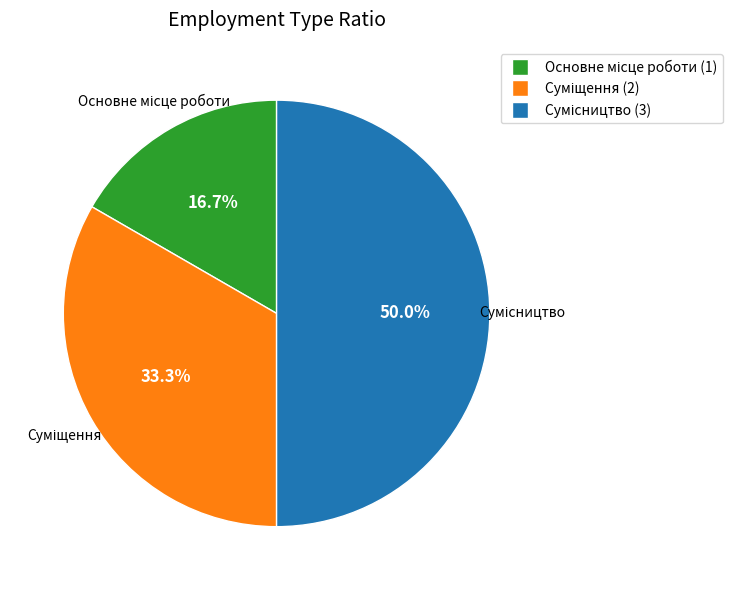

True or false: Суміщення accounts for 33% of the total.

True